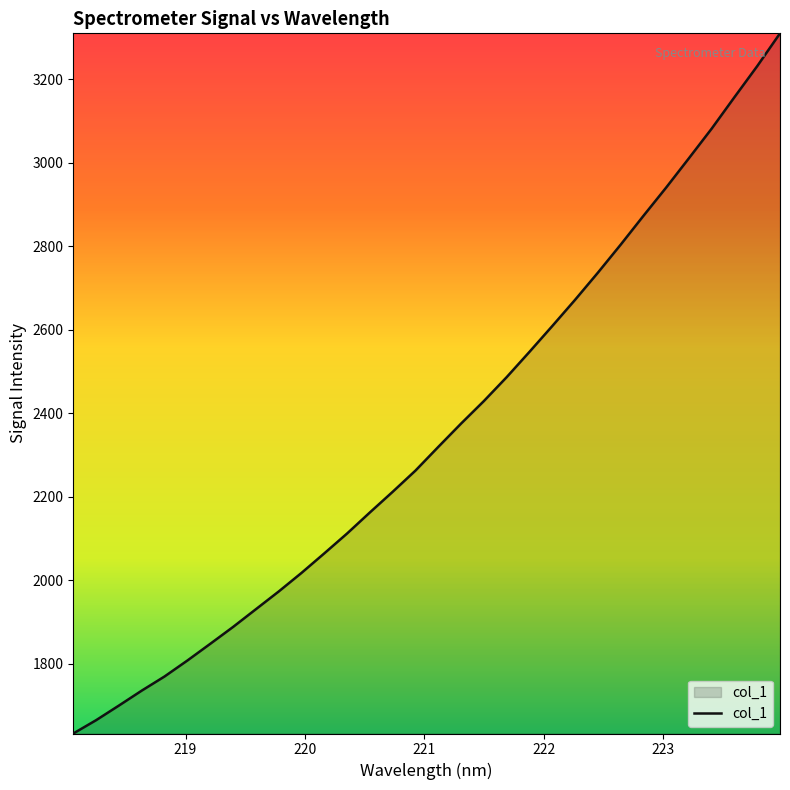

What is the greatest value displayed?

3310.3